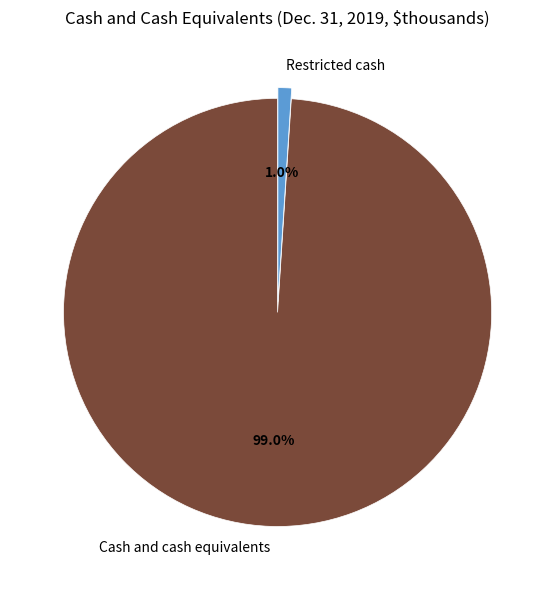

Is it true that Cash and cash equivalents is 92% of the pie?

False